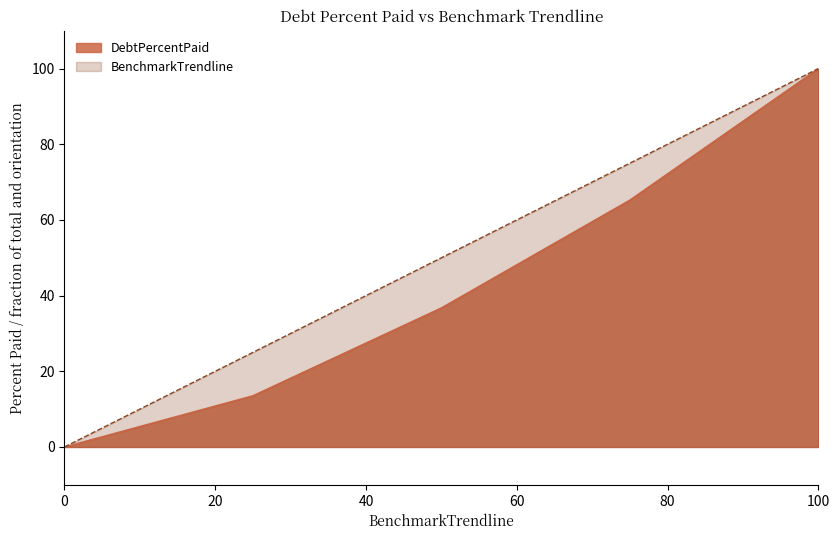

True or false: DebtPercentPaid and BenchmarkTrendline intersect in this chart.

False